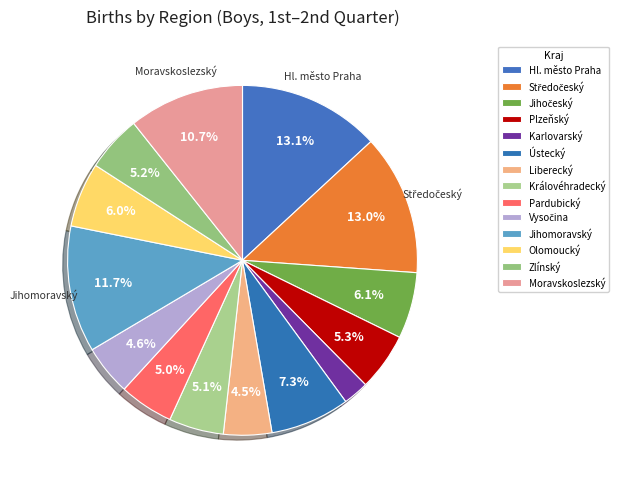

The Královéhradecký slice represents 16% of the pie. True or false?

False